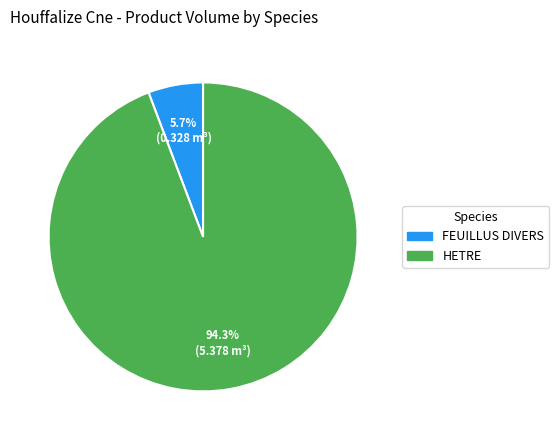

To the nearest percent, what percentage of the pie is HETRE?

94%